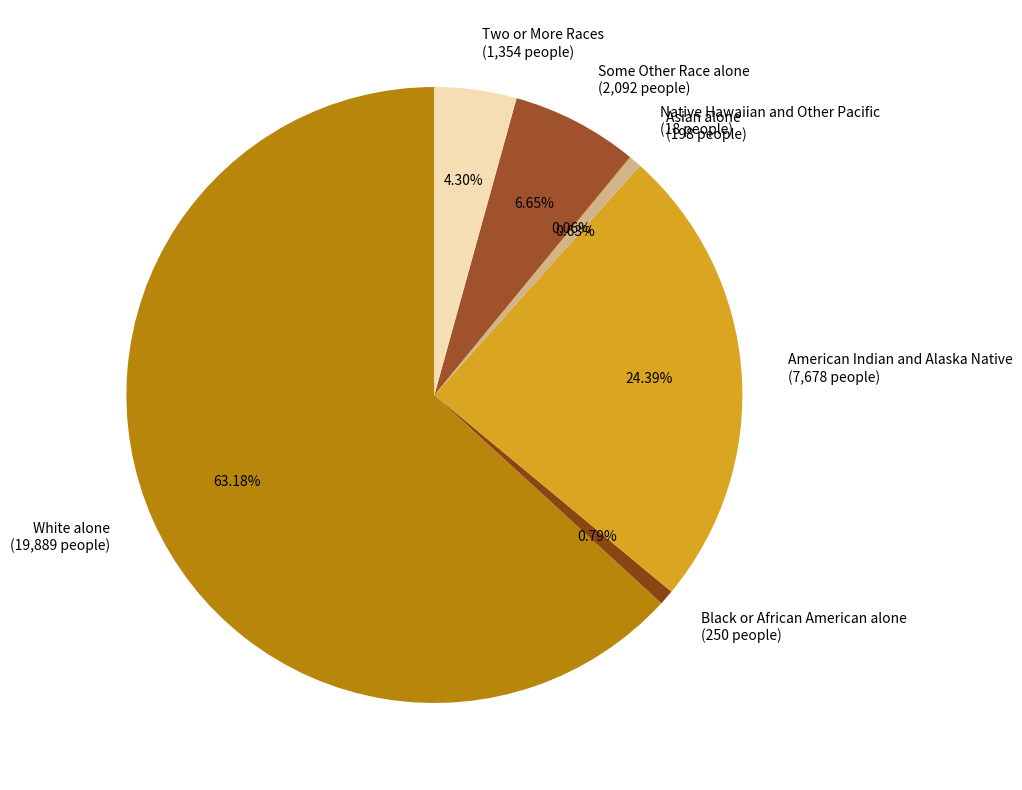

Combined, what portion of the pie is Asian alone and Two or More Races?

4.9%